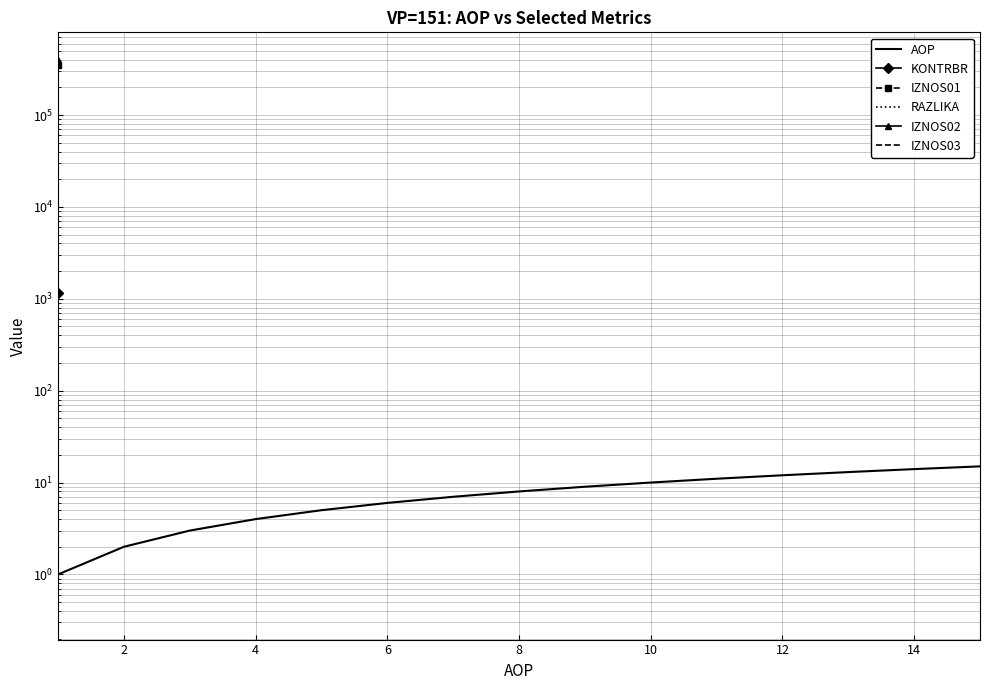

What is the value of the AOP point at the 7th from the left?

7.0